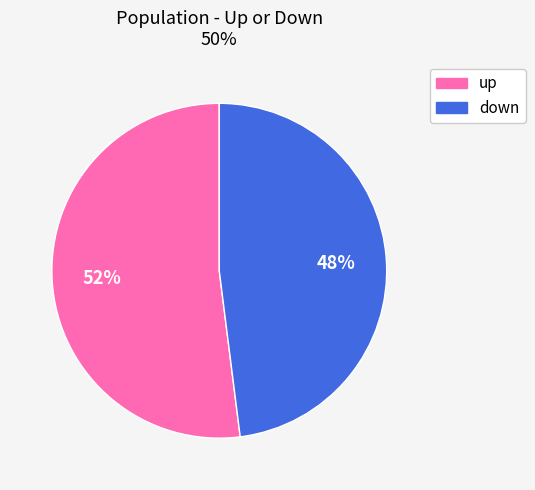

Which slice is the smallest?

down